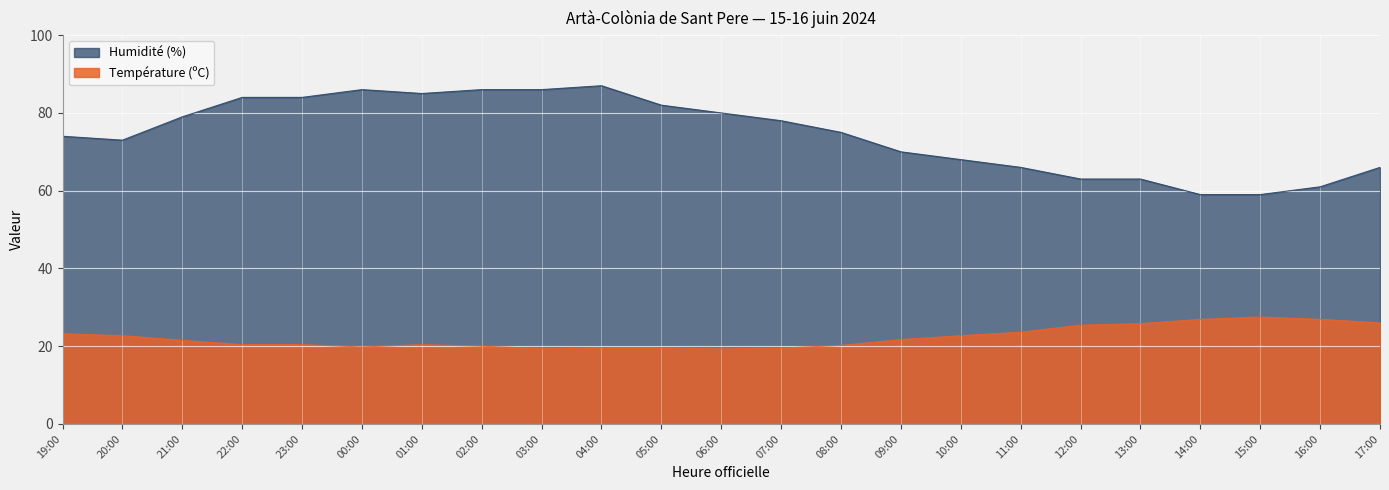

At how many categories does at least one series exceed 25?

23